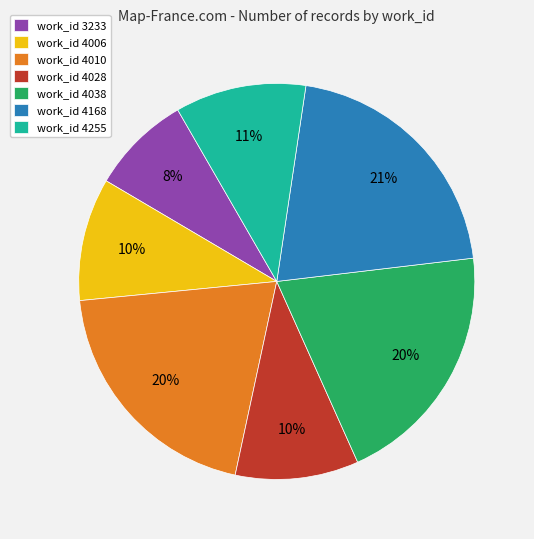

How many segments does this pie chart have?

7